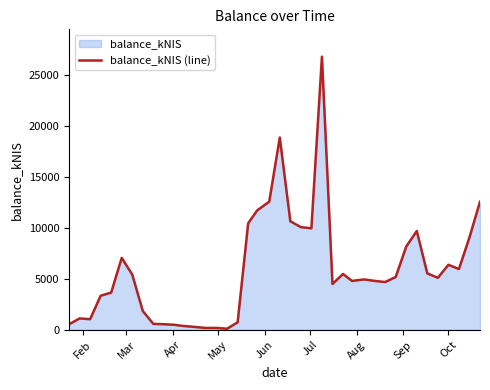

What is the difference between the maximum and minimum values?

26714.7